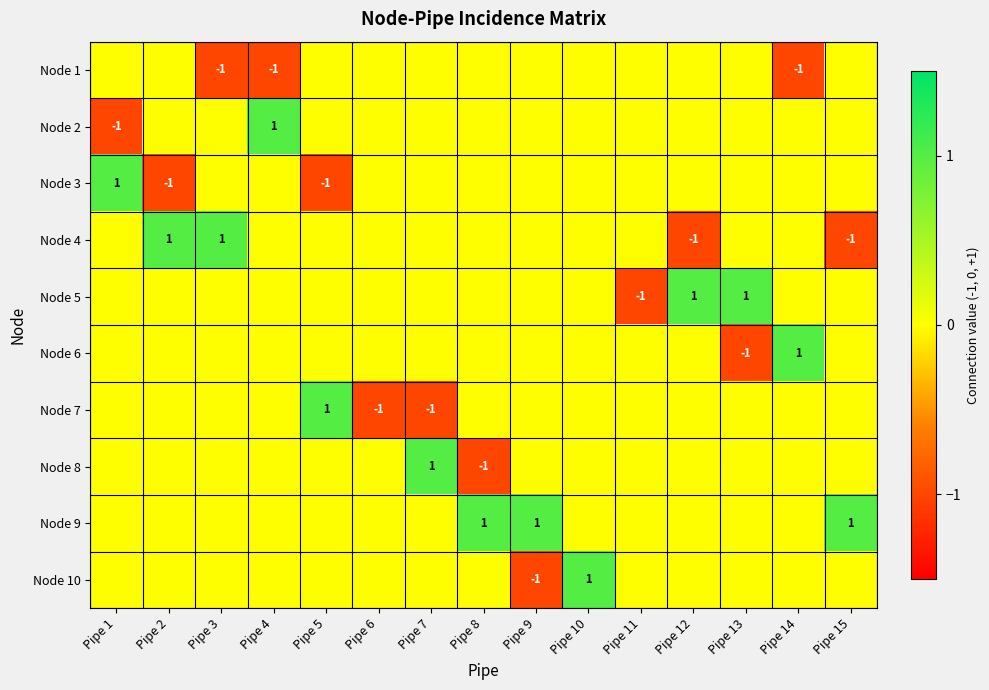

The Node 9 series shows 1 at Pipe 8. True or false?

True